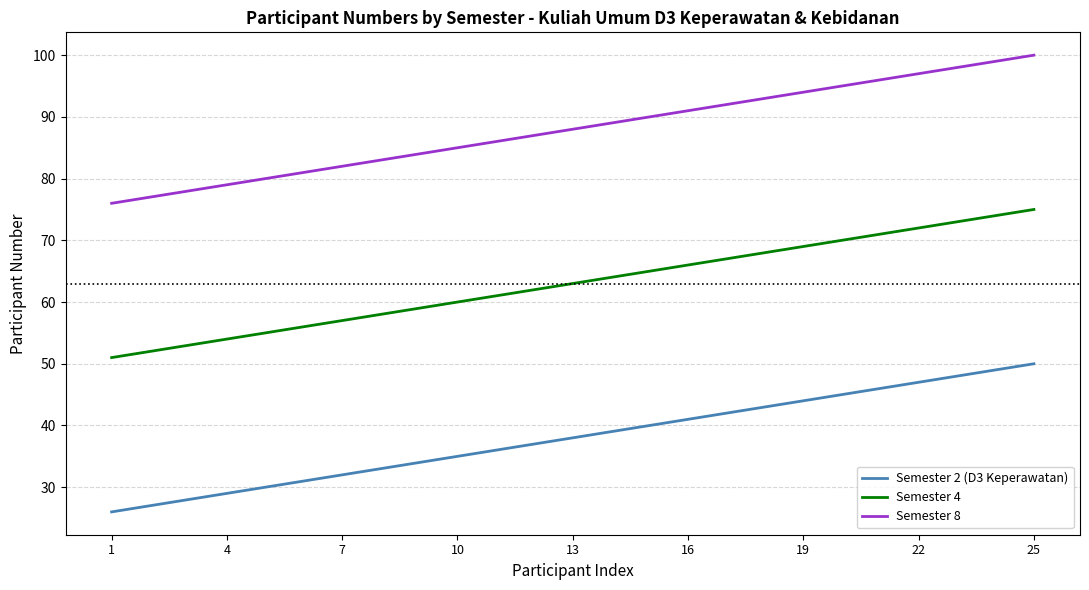

Count the number of categories in the chart.

25